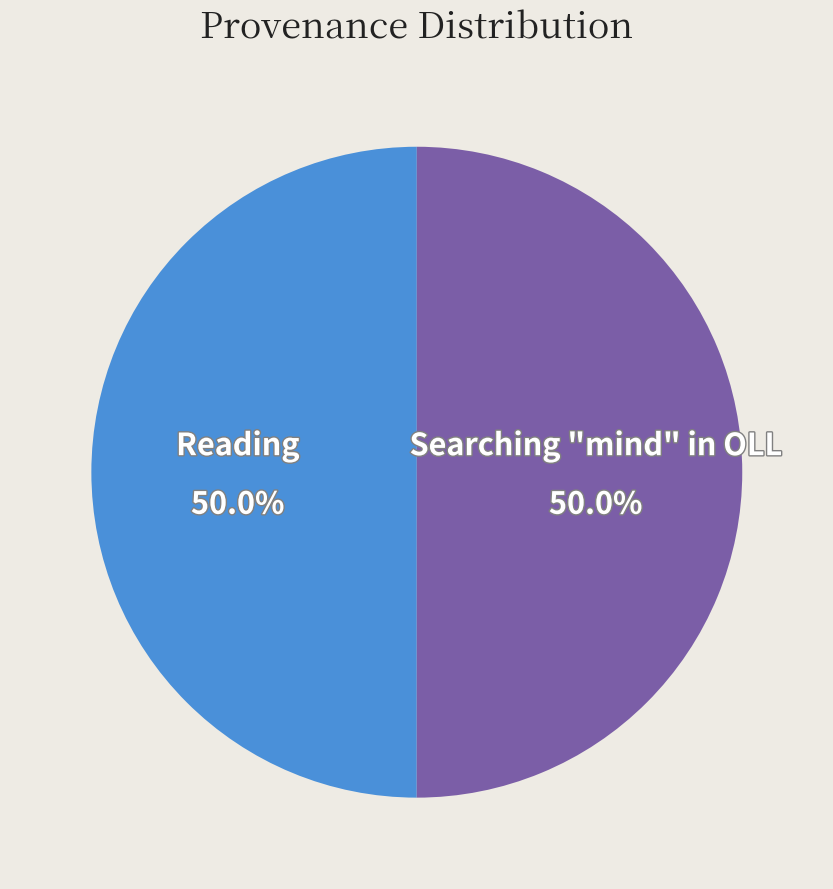

What percentage is the Reading slice, to the nearest percent?

50%